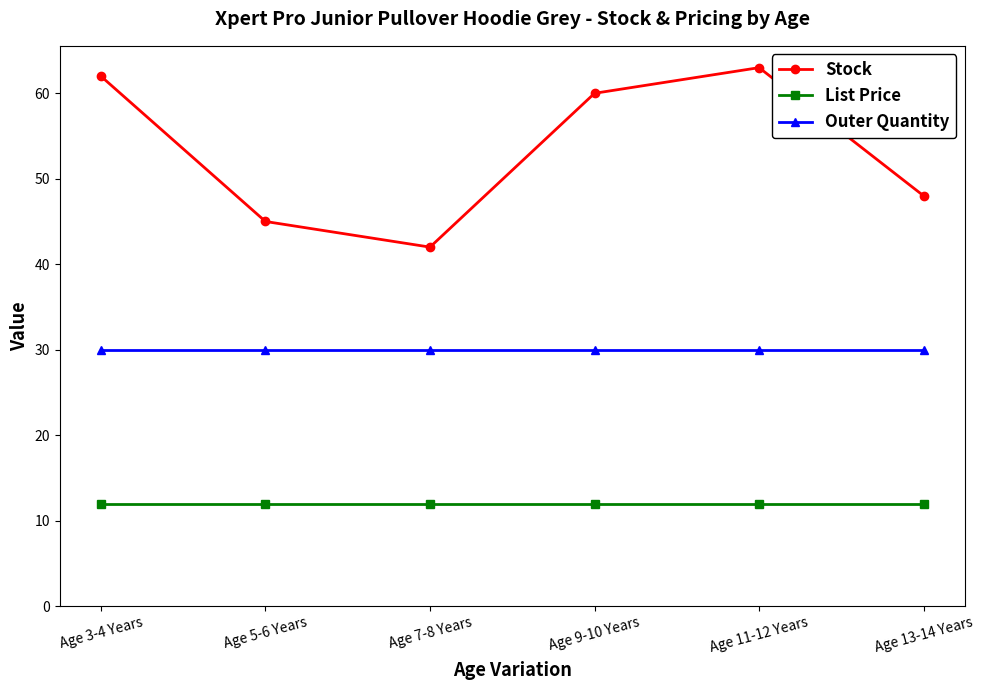

Is the value of List Price at Age 3-4 Years greater than the value of Outer Quantity at Age 5-6 Years?

No